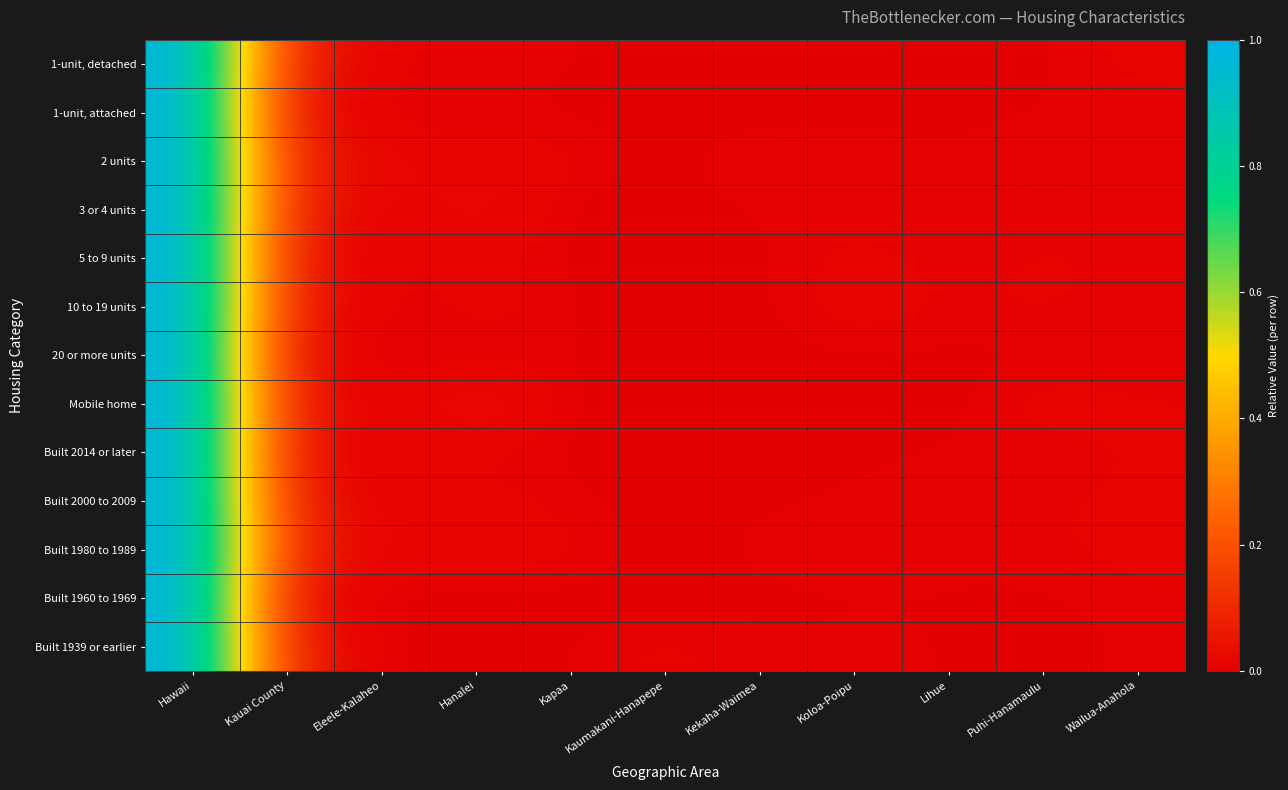

Reading left to right, what are all the values shown in this chart?

1-unit, detached: Hawaii=1.0	Kauai County=0.1	Eleele-Kalaheo=0.0	Hanalei=0.0	Kapaa=0.0	Kaumakani-Hanapepe=0.0	Kekaha-Waimea=0.0	Koloa-Poipu=0.0	Lihue=0.0	Puhi-Hanamaulu=0.0	Wailua-Anahola=0.0
1-unit, attached: Hawaii=1.0	Kauai County=0.0	Eleele-Kalaheo=0.0	Hanalei=0.0	Kapaa=0.0	Kaumakani-Hanapepe=0.0	Kekaha-Waimea=0.0	Koloa-Poipu=0.0	Lihue=0.0	Puhi-Hanamaulu=0.0	Wailua-Anahola=0.0
2 units: Hawaii=1.0	Kauai County=0.1	Eleele-Kalaheo=0.0	Hanalei=0.0	Kapaa=0.0	Kaumakani-Hanapepe=0.0	Kekaha-Waimea=0.0	Koloa-Poipu=0.0	Lihue=0.0	Puhi-Hanamaulu=0.0	Wailua-Anahola=0.0
3 or 4 units: Hawaii=1.0	Kauai County=0.1	Eleele-Kalaheo=0.0	Hanalei=0.0	Kapaa=0.0	Kaumakani-Hanapepe=0.0	Kekaha-Waimea=0.0	Koloa-Poipu=0.0	Lihue=0.0	Puhi-Hanamaulu=0.0	Wailua-Anahola=0.0
5 to 9 units: Hawaii=1.0	Kauai County=0.0	Eleele-Kalaheo=0.0	Hanalei=0.0	Kapaa=0.0	Kaumakani-Hanapepe=0.0	Kekaha-Waimea=0.0	Koloa-Poipu=0.0	Lihue=0.0	Puhi-Hanamaulu=0.0	Wailua-Anahola=0.0
10 to 19 units: Hawaii=1.0	Kauai County=0.1	Eleele-Kalaheo=0.0	Hanalei=0.0	Kapaa=0.0	Kaumakani-Hanapepe=0.0	Kekaha-Waimea=0.0	Koloa-Poipu=0.0	Lihue=0.0	Puhi-Hanamaulu=0.0	Wailua-Anahola=0.0
20 or more units: Hawaii=1.0	Kauai County=0.0	Eleele-Kalaheo=0.0	Hanalei=0.0	Kapaa=0.0	Kaumakani-Hanapepe=0.0	Kekaha-Waimea=0.0	Koloa-Poipu=0.0	Lihue=0.0	Puhi-Hanamaulu=0.0	Wailua-Anahola=0.0
Mobile home: Hawaii=1.0	Kauai County=0.1	Eleele-Kalaheo=0.0	Hanalei=0.0	Kapaa=0.0	Kaumakani-Hanapepe=0.0	Kekaha-Waimea=0.0	Koloa-Poipu=0.0	Lihue=0.0	Puhi-Hanamaulu=0.0	Wailua-Anahola=0.0
Built 2014 or later: Hawaii=1.0	Kauai County=0.0	Eleele-Kalaheo=0.0	Hanalei=0.0	Kapaa=0.0	Kaumakani-Hanapepe=0.0	Kekaha-Waimea=0.0	Koloa-Poipu=0.0	Lihue=0.0	Puhi-Hanamaulu=0.0	Wailua-Anahola=0.0
Built 2000 to 2009: Hawaii=1.0	Kauai County=0.1	Eleele-Kalaheo=0.0	Hanalei=0.0	Kapaa=0.0	Kaumakani-Hanapepe=0.0	Kekaha-Waimea=0.0	Koloa-Poipu=0.0	Lihue=0.0	Puhi-Hanamaulu=0.0	Wailua-Anahola=0.0
Built 1980 to 1989: Hawaii=1.0	Kauai County=0.1	Eleele-Kalaheo=0.0	Hanalei=0.0	Kapaa=0.0	Kaumakani-Hanapepe=0.0	Kekaha-Waimea=0.0	Koloa-Poipu=0.0	Lihue=0.0	Puhi-Hanamaulu=0.0	Wailua-Anahola=0.0
Built 1960 to 1969: Hawaii=1.0	Kauai County=0.0	Eleele-Kalaheo=0.0	Hanalei=0.0	Kapaa=0.0	Kaumakani-Hanapepe=0.0	Kekaha-Waimea=0.0	Koloa-Poipu=0.0	Lihue=0.0	Puhi-Hanamaulu=0.0	Wailua-Anahola=0.0
Built 1939 or earlier: Hawaii=1.0	Kauai County=0.1	Eleele-Kalaheo=0.0	Hanalei=0.0	Kapaa=0.0	Kaumakani-Hanapepe=0.0	Kekaha-Waimea=0.0	Koloa-Poipu=0.0	Lihue=0.0	Puhi-Hanamaulu=0.0	Wailua-Anahola=0.0